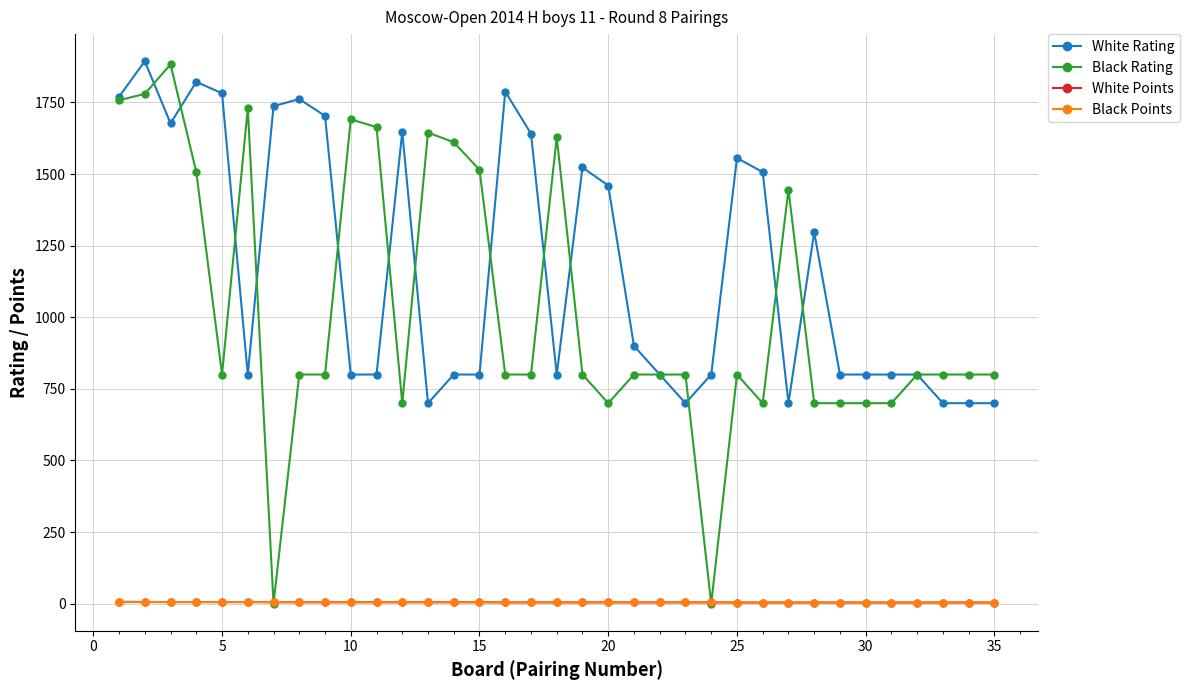

What is the difference between the maximum and second lowest values in the Black Points series?

2.5